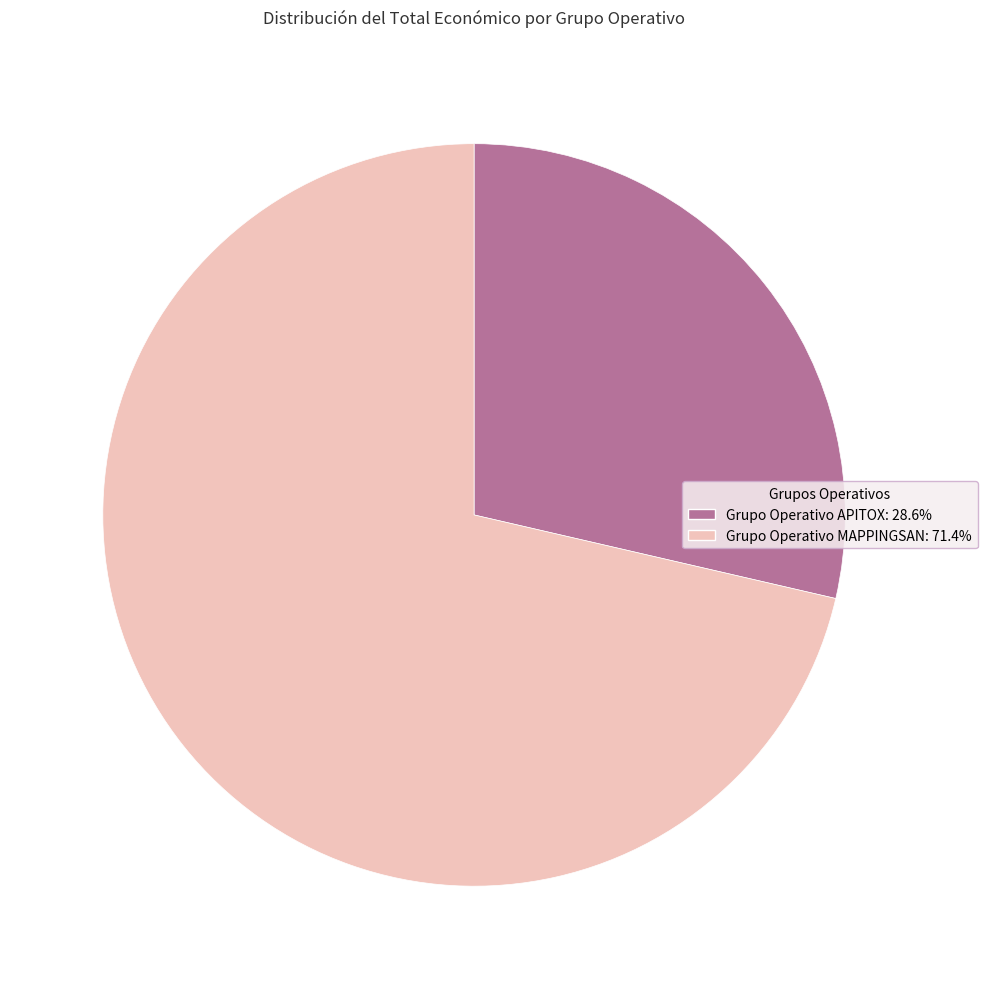

True or false: Grupo Operativo MAPPINGSAN accounts for 79% of the total.

False